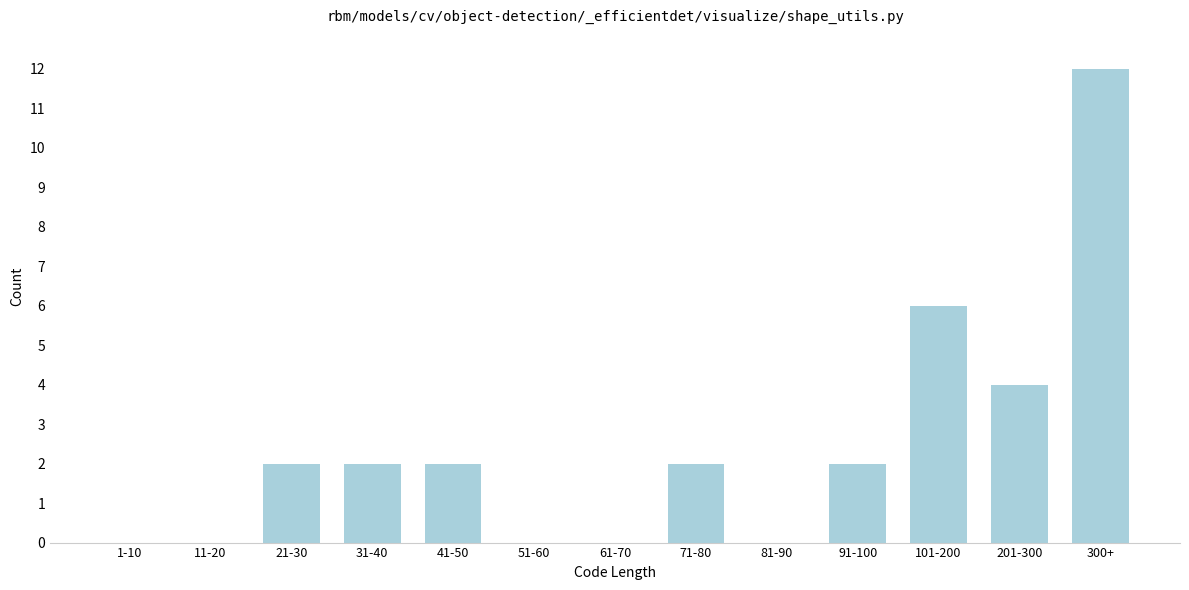

Reading left to right, extract all data points from this chart.

1-10=0	11-20=0	21-30=2	31-40=2	41-50=2	51-60=0	61-70=0	71-80=2	81-90=0	91-100=2	101-200=6	201-300=4	300+=12